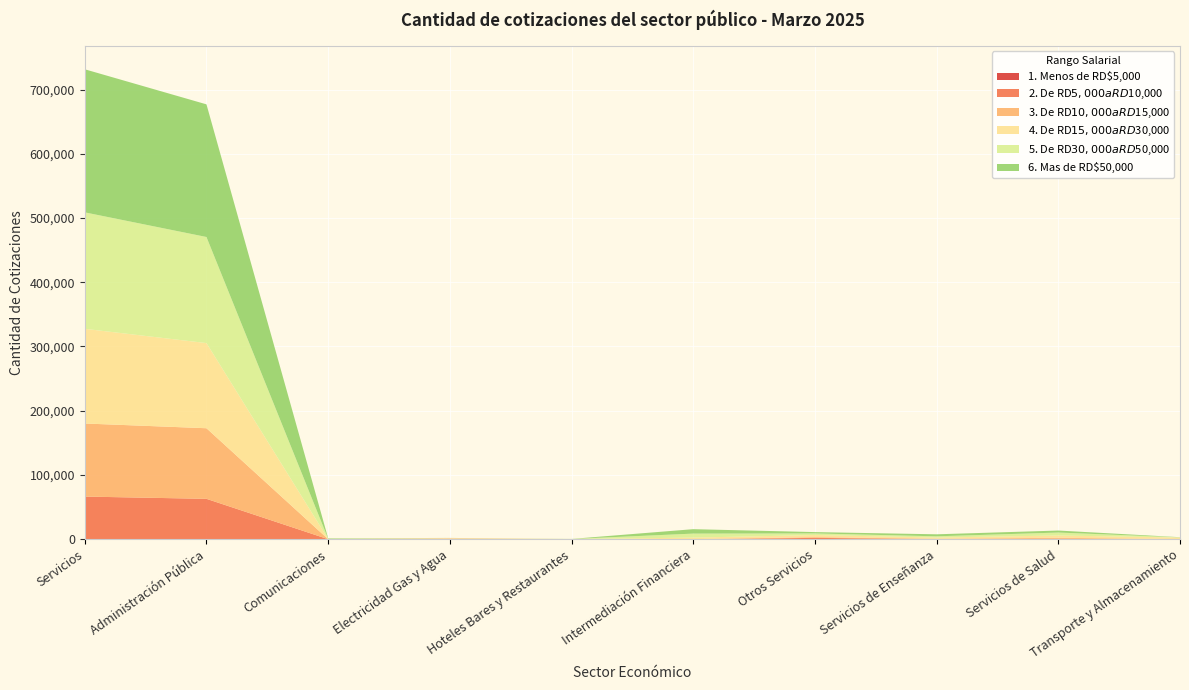

Reading left to right, list all the values displayed in this chart.

1. Menos de RD$5,000: 193	131	0	4	2	15	6	28	7	0
2. De RD$5,000 a RD$10,000: 66156	62714	2	442	1	22	2024	267	684	0
3. De RD$10,000 a RD$15,000: 113760	109892	1	718	3	43	1169	337	1505	92
4. De RD$15,000 a RD$30,000: 147406	132558	335	645	196	2389	3274	1972	3561	2476
5. De RD$30,000 a RD$50,000: 181294	165149	321	115	172	6246	2496	1881	4592	322
6. Mas de RD$50,000: 222730	206500	713	49	45	6887	2084	3123	3113	216